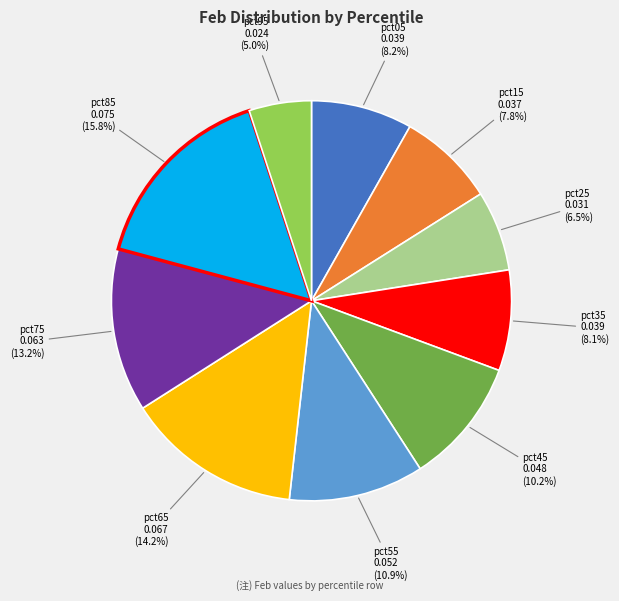

Does any single category account for the majority?

No